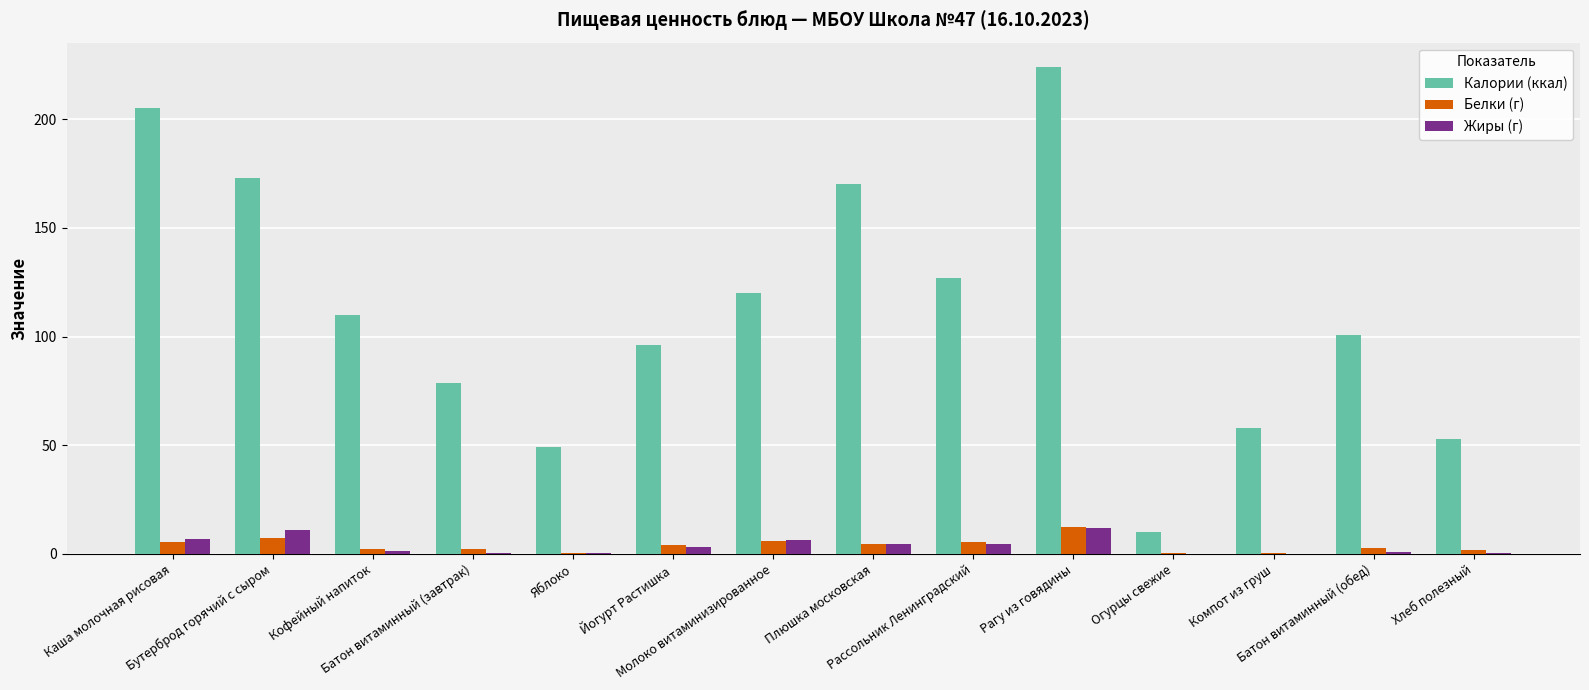

What is the approximate value of Калории (ккал) at Батон витаминный (обед)?

100.8